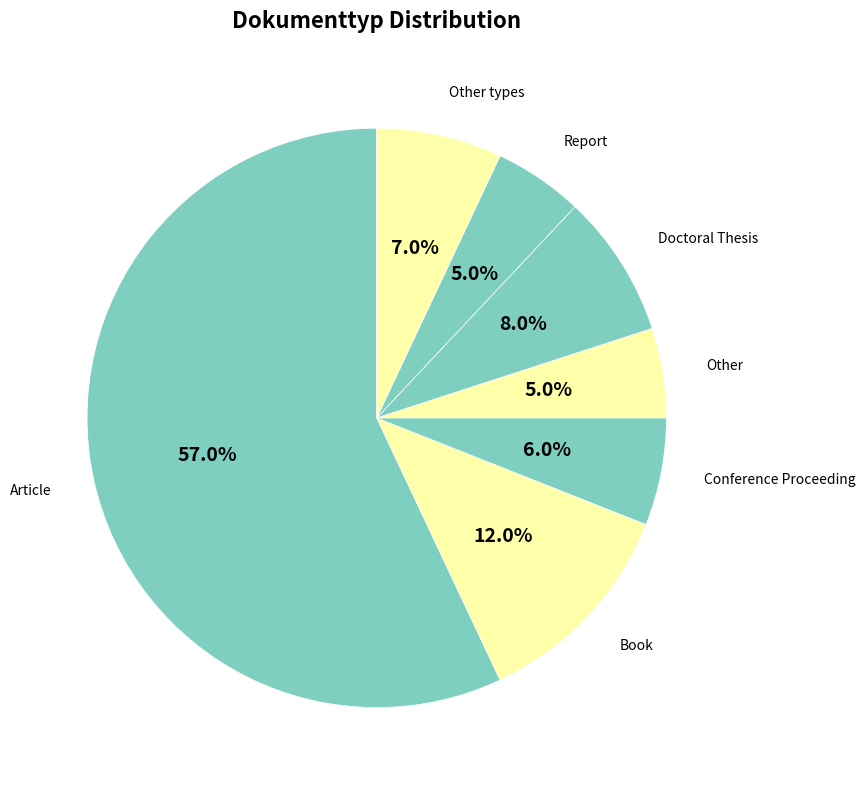

How many segments does this pie chart have?

7